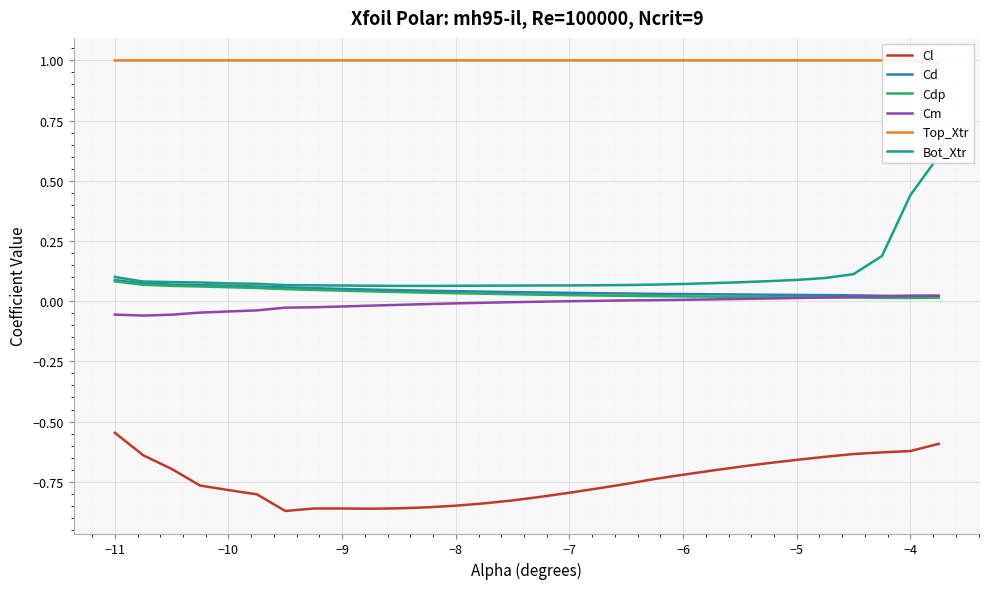

True or false: Cm and Cl cross at least once.

False